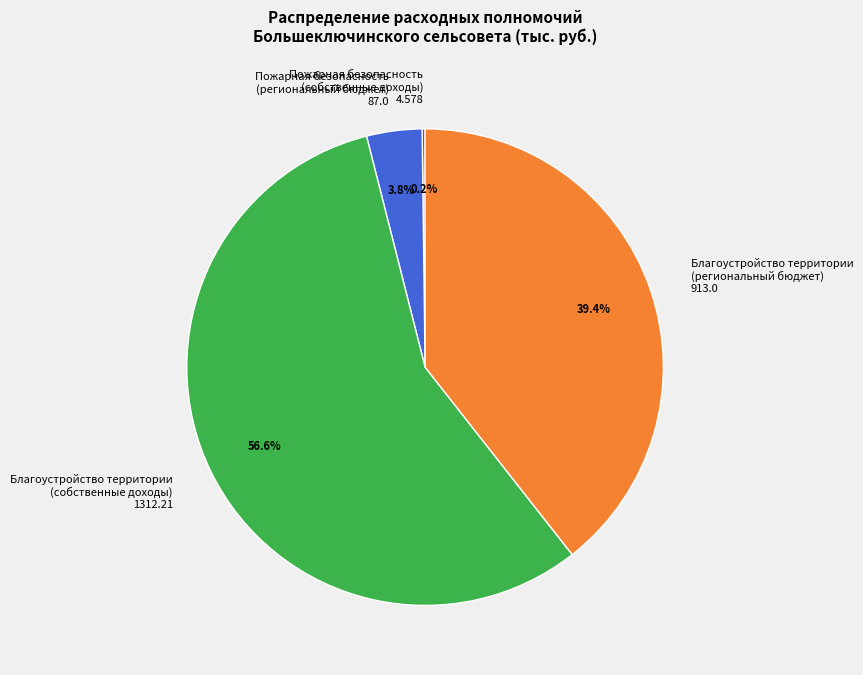

Do Благоустройство территории (региональный бюджет) 913.0 and Благоустройство территории (собственные доходы) 1312.21 together represent more than half of the pie?

Yes